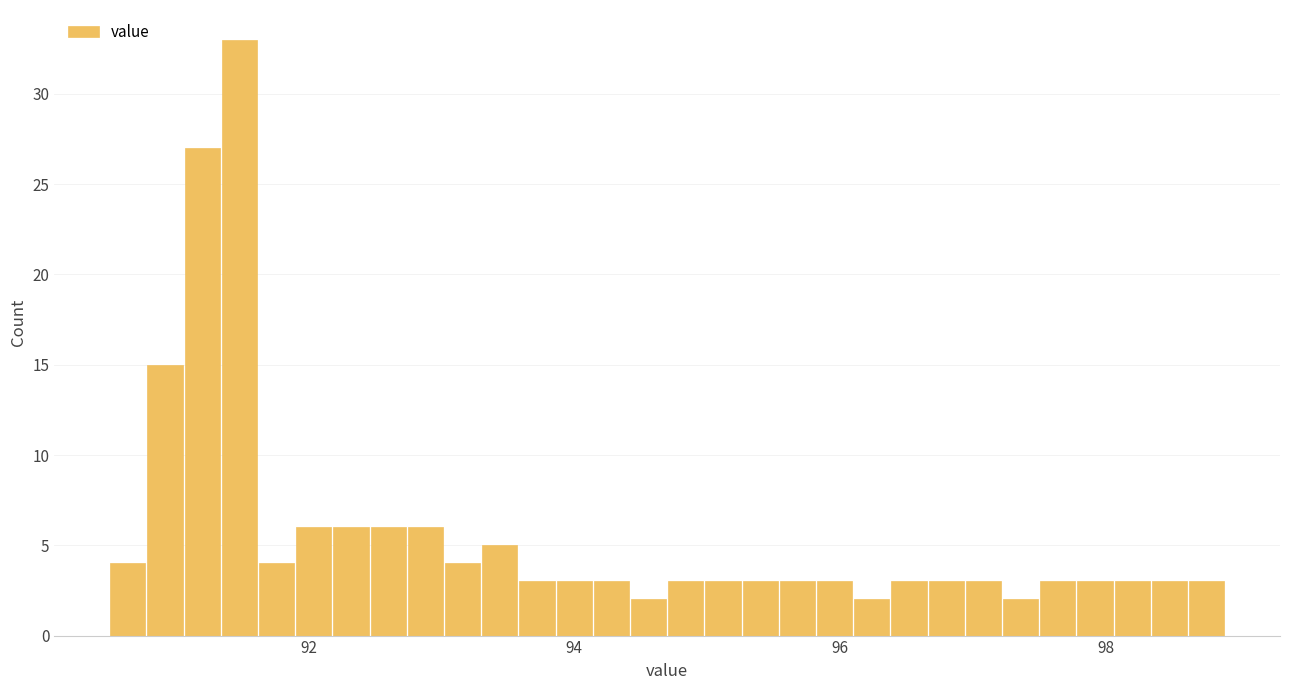

Read against the x-axis, roughly where is the centre of the tallest bar?

91.4